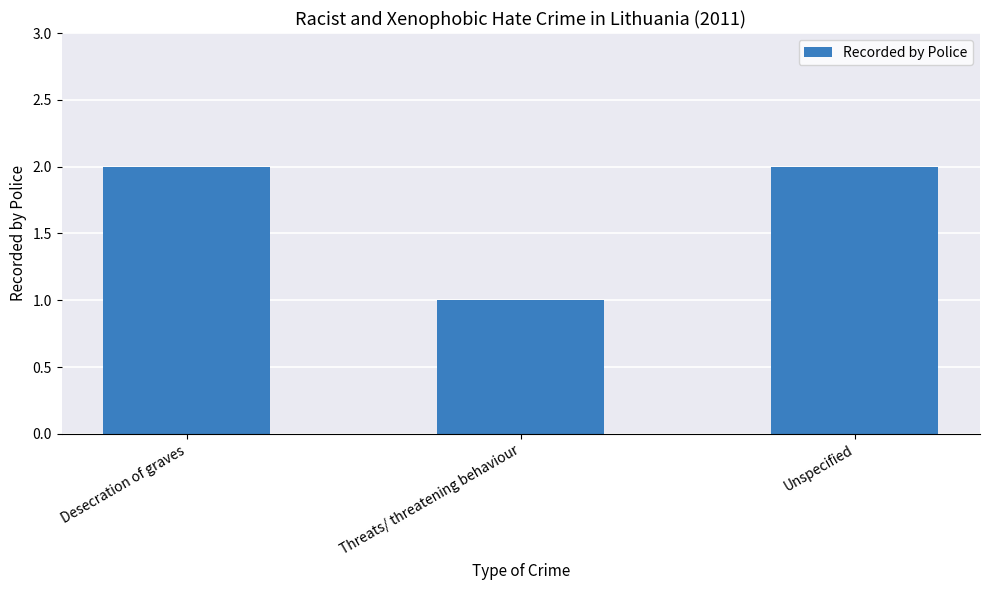

What is the ratio of the value at Desecration of graves to the value at Threats/ threatening behaviour?

2.0